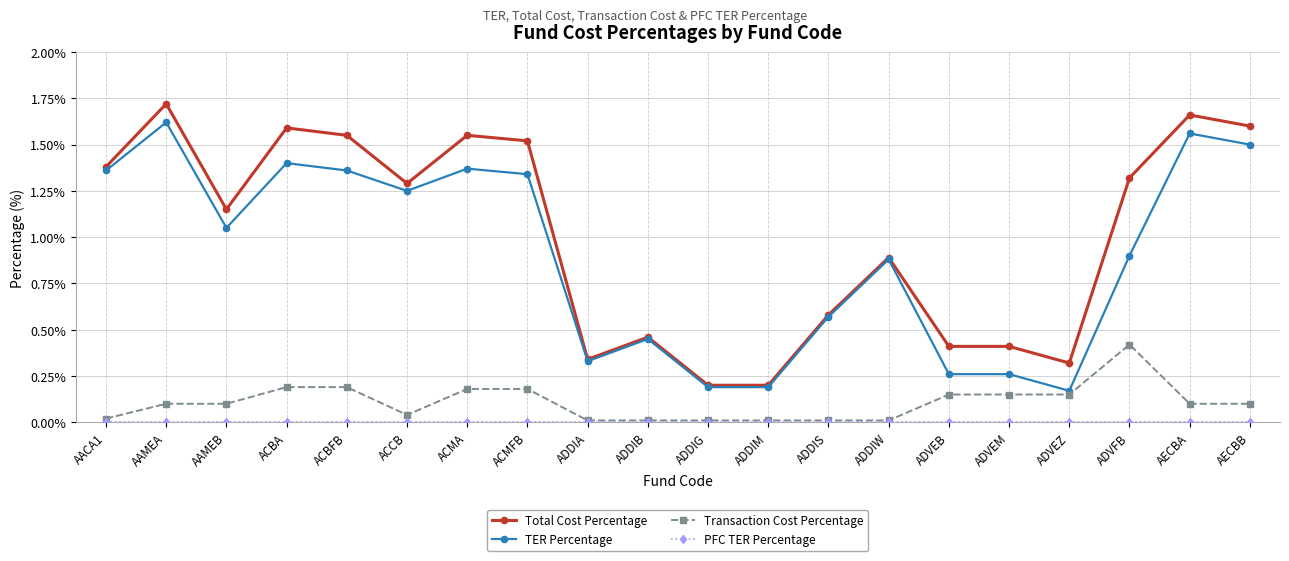

True or false: Transaction Cost Percentage has more than 0 interior local peaks.

True